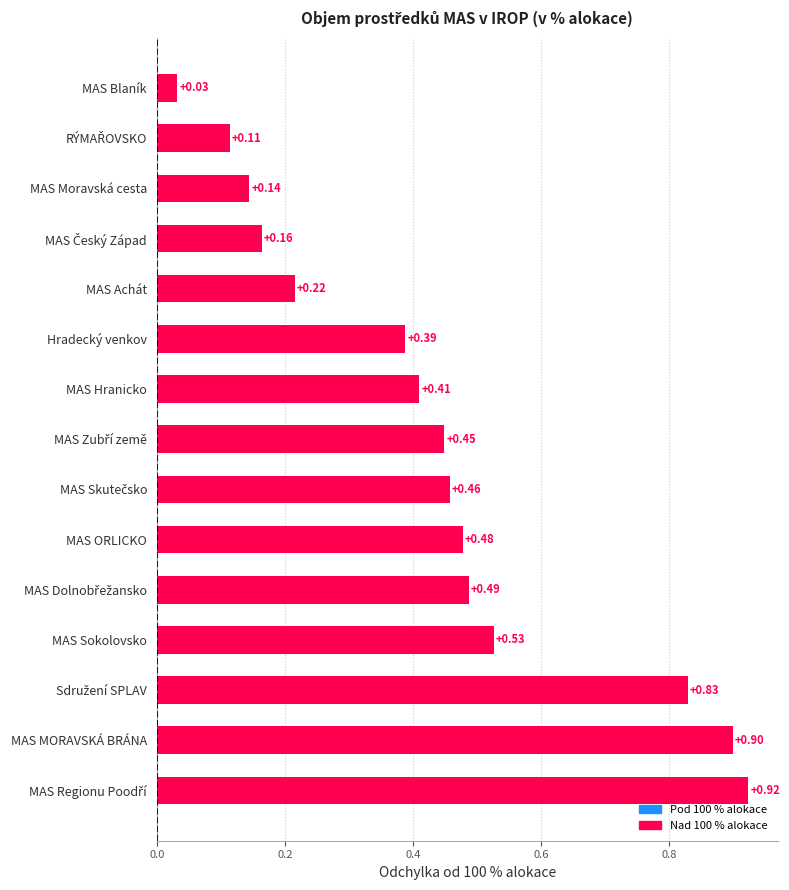

What is the sum of all values?

6.5